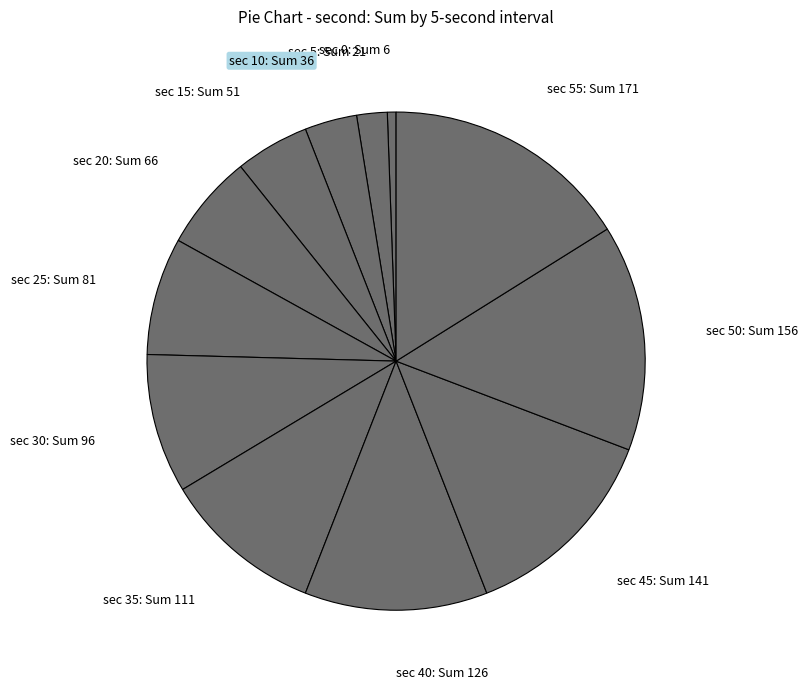

How many segments does this pie chart have?

12